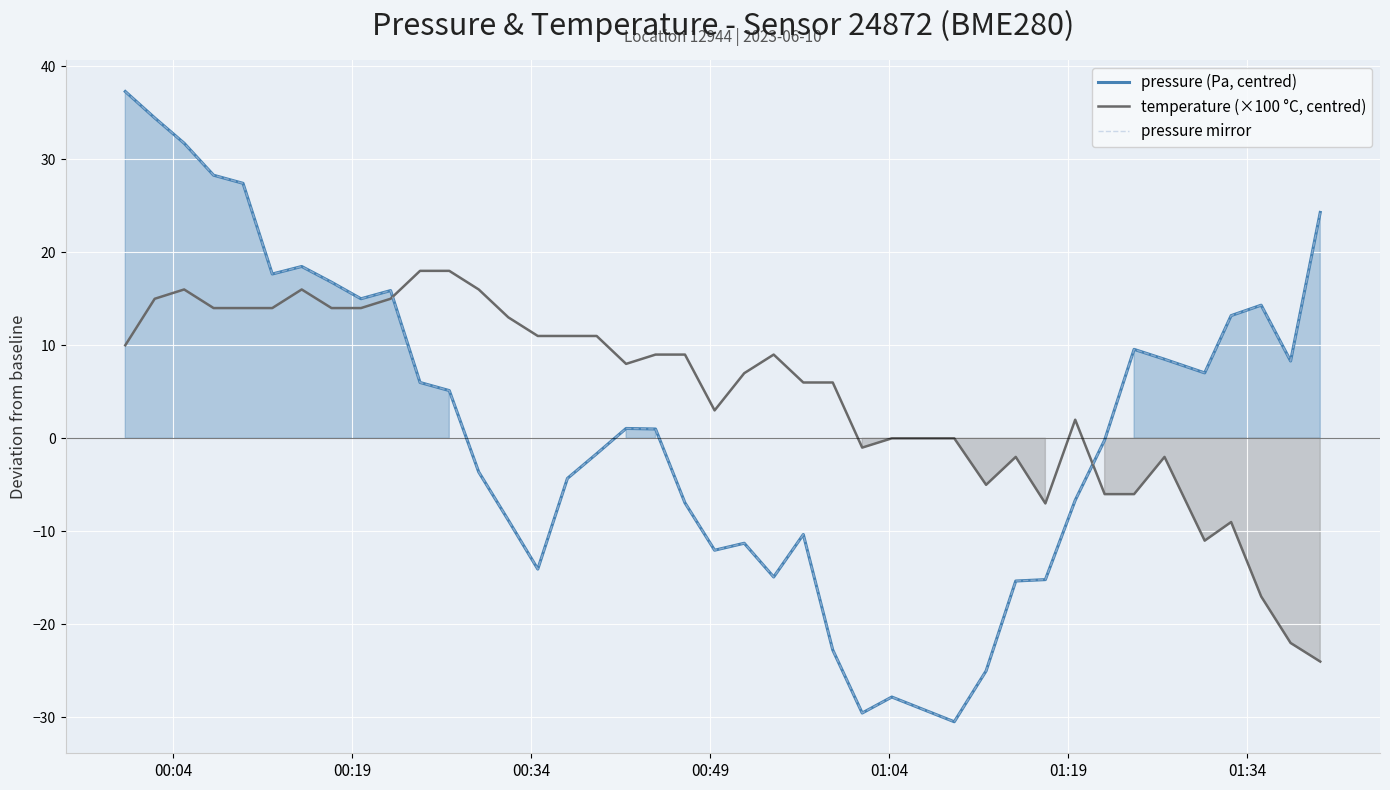

Which series has the largest range (max minus min)?

pressure (Pa, centred)